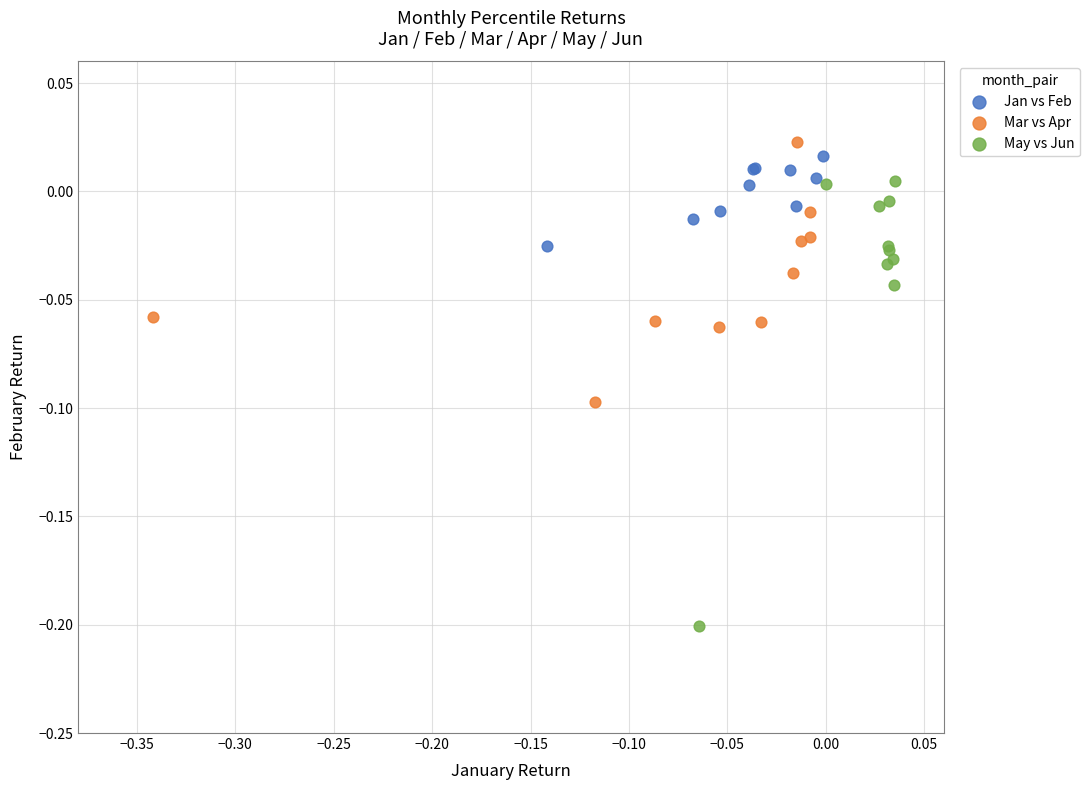

What are all the series names shown in the legend?

Jan vs Feb, Mar vs Apr, May vs Jun